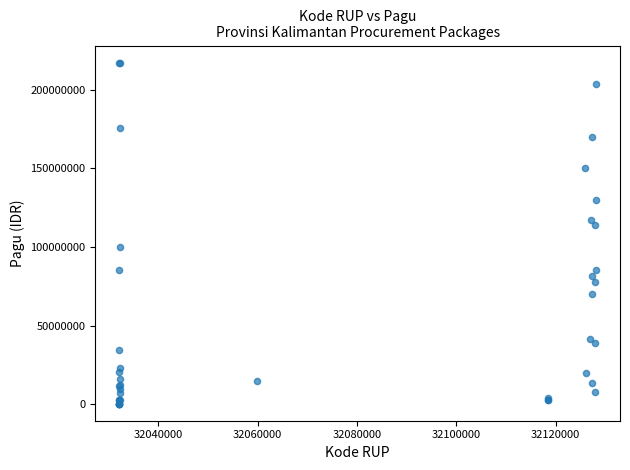

What Y value in the scatter plot is closest to 108830000?

114296000